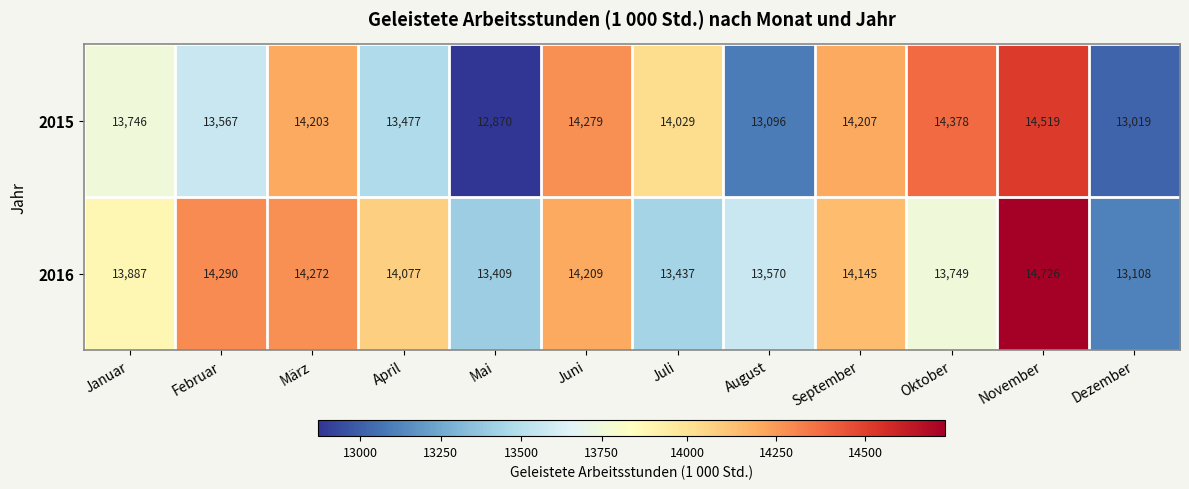

What is the maximum value for 2015?

14519